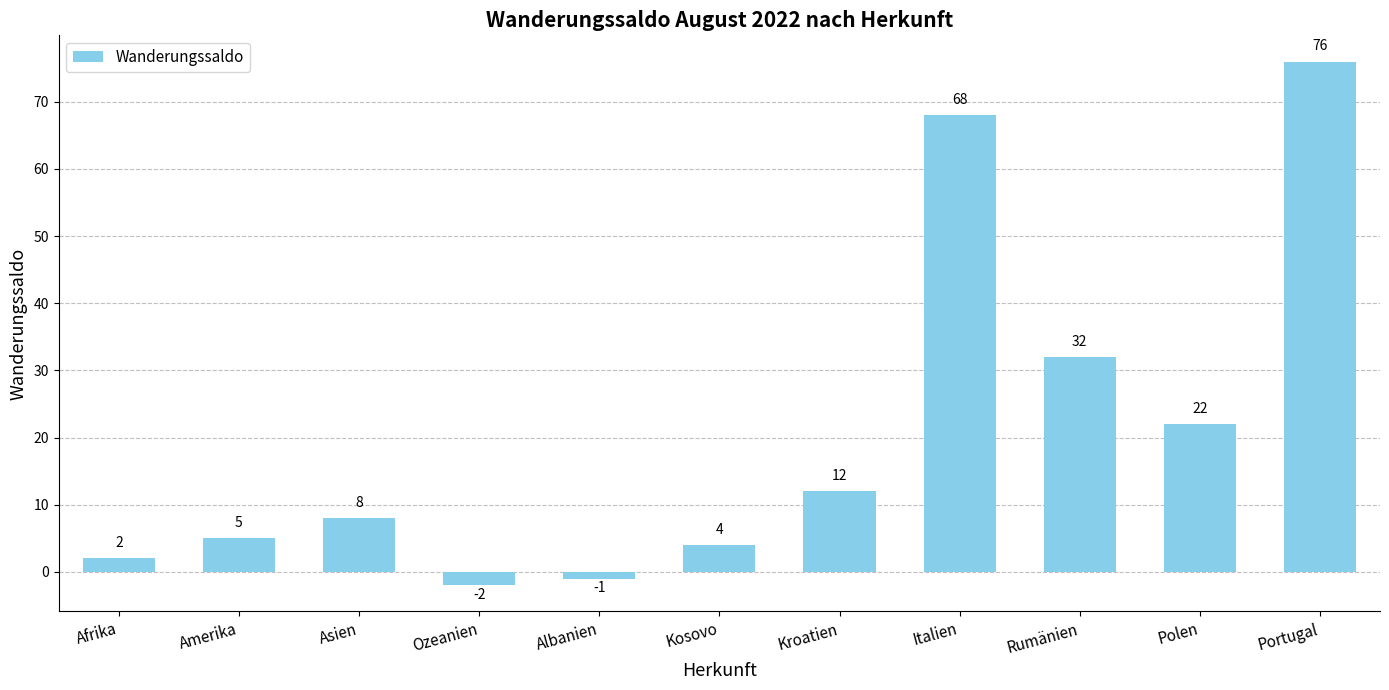

How many distinct data groups are displayed?

1